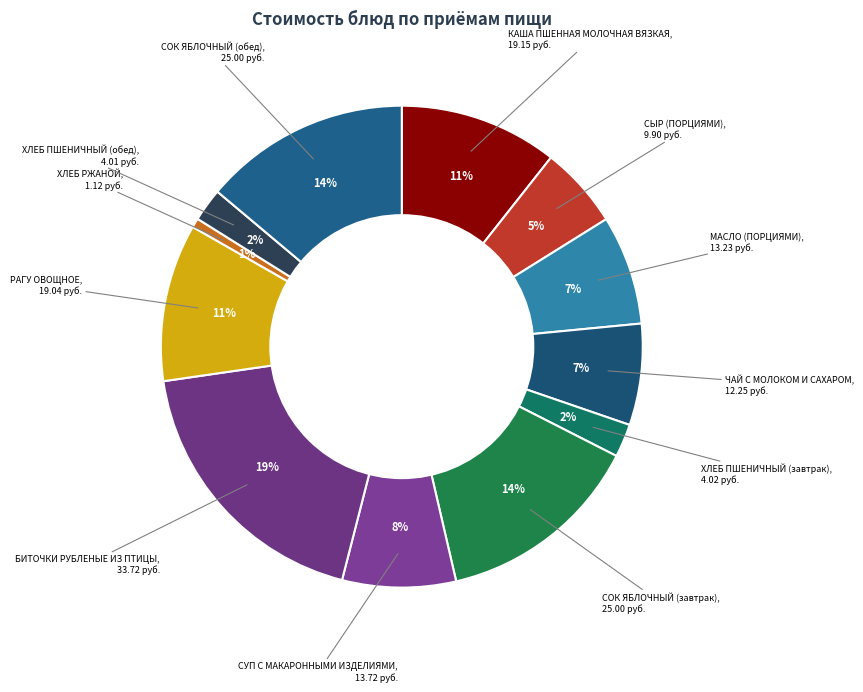

Does any single category account for the majority?

No